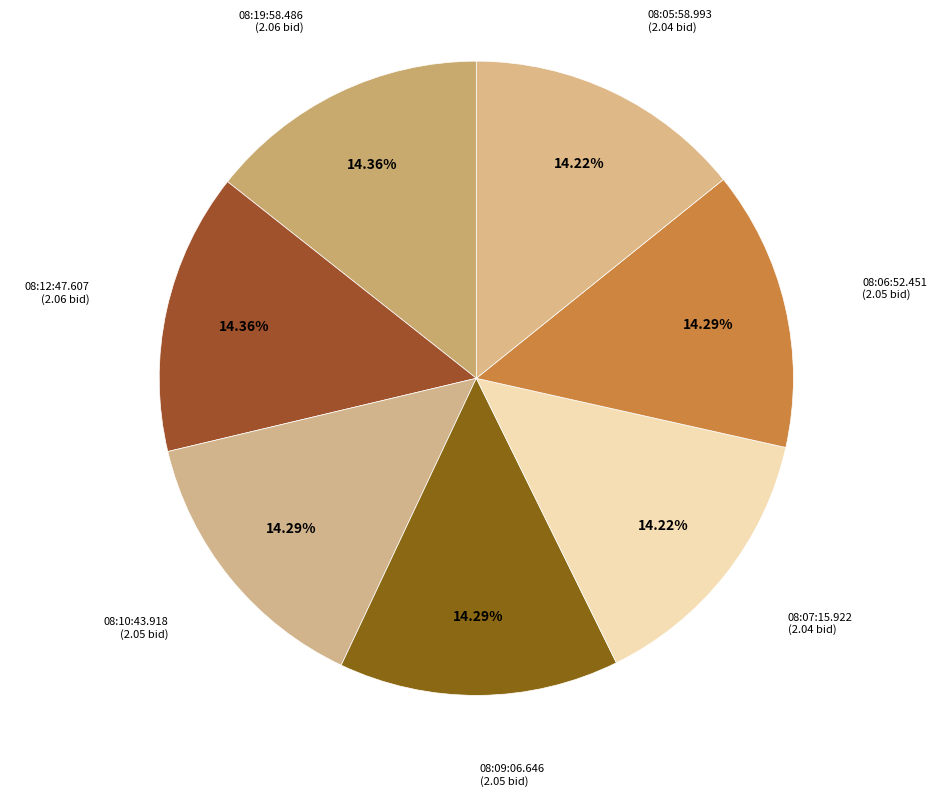

What is the ratio of the value at 08:19:58.486 to the value at 08:06:52.451?

1.0